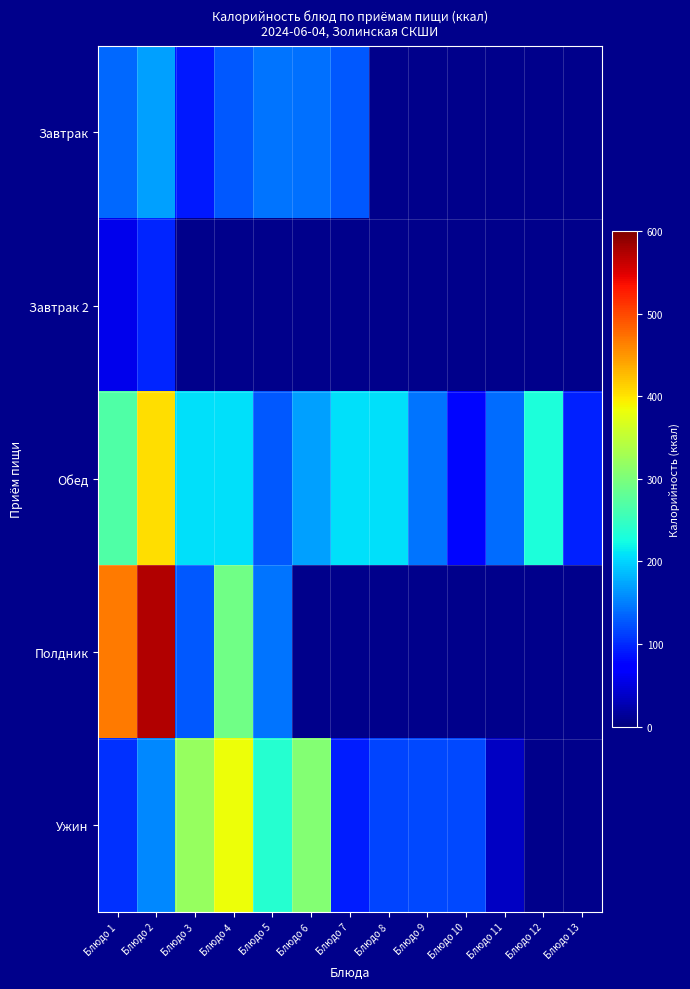

How many data points in Обед are above 207?

5